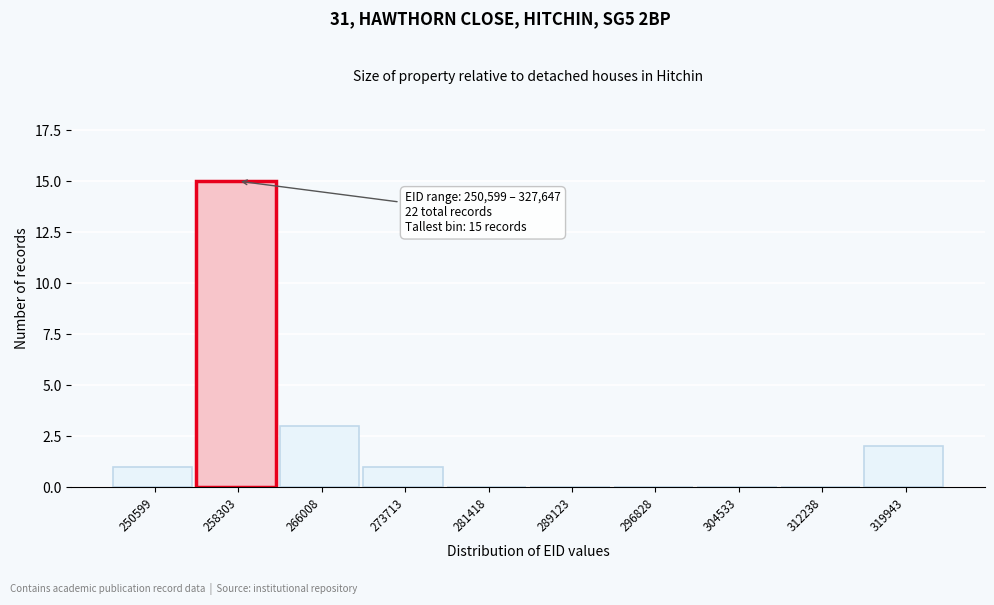

Reading left to right, list all the values displayed in this chart.

250599=1	258303=15	266008=3	273713=1	281418=0	289123=0	296828=0	304533=0	312238=0	319943=2